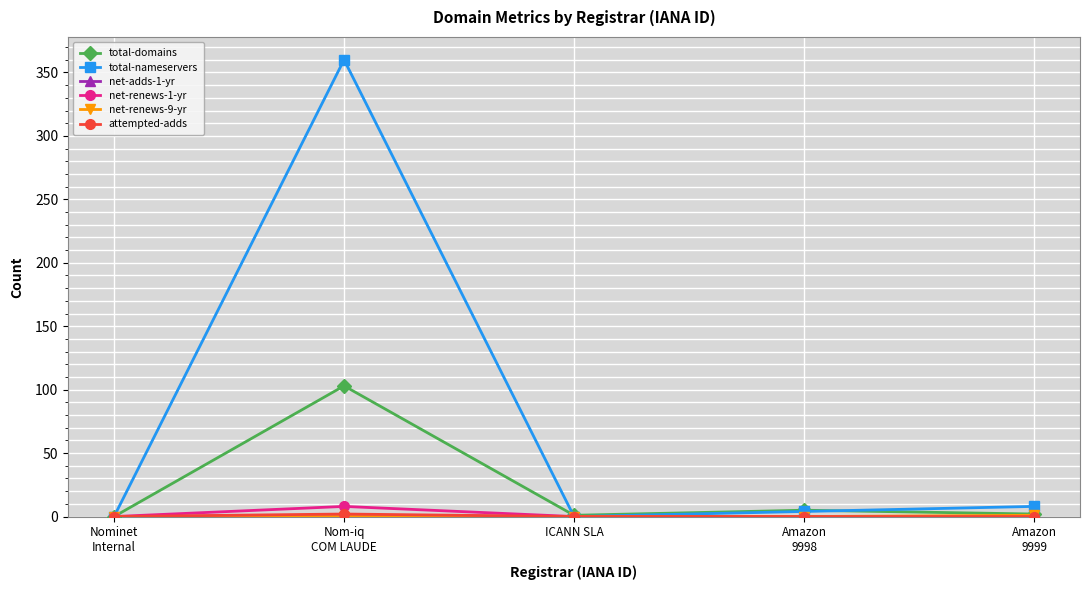

What is the highest value of the total-nameservers series?

360